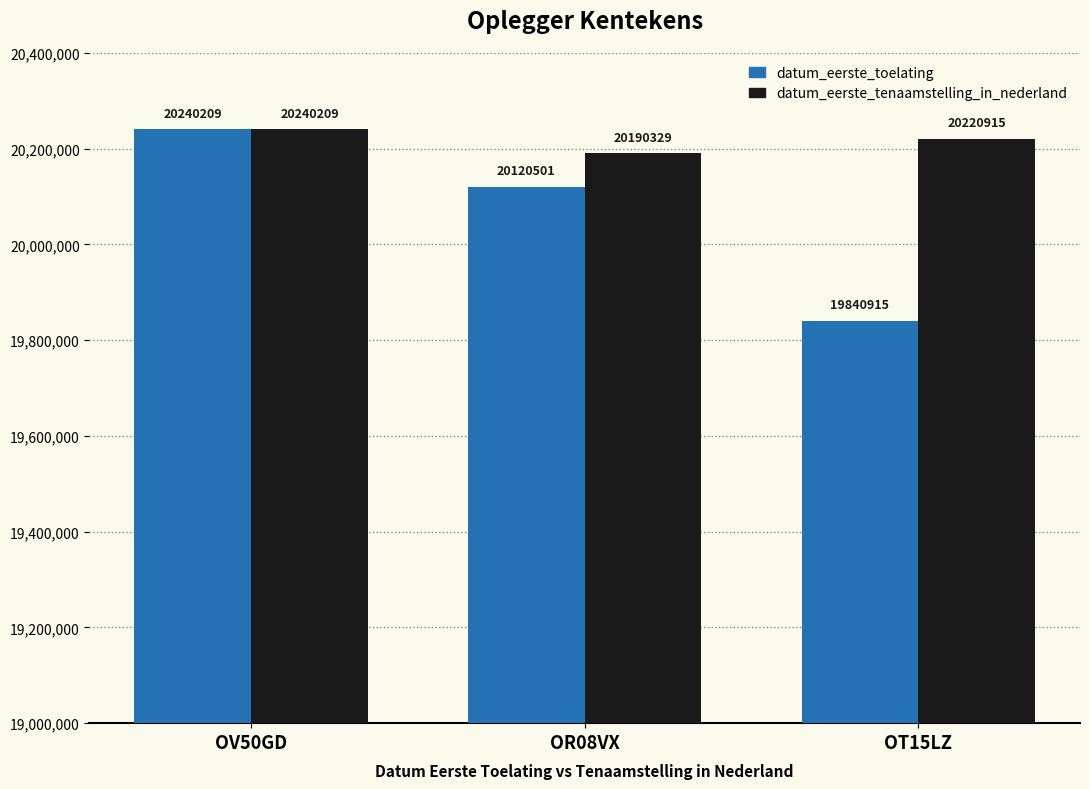

What is the difference between the datum_eerste_toelating values at OR08VX and OV50GD?

119708